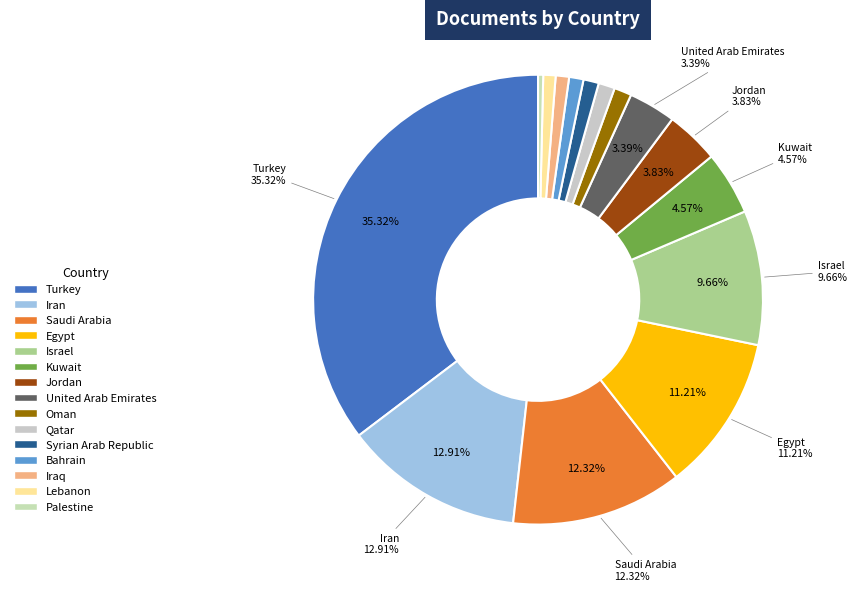

True or false: Lebanon accounts for 11% of the total.

False